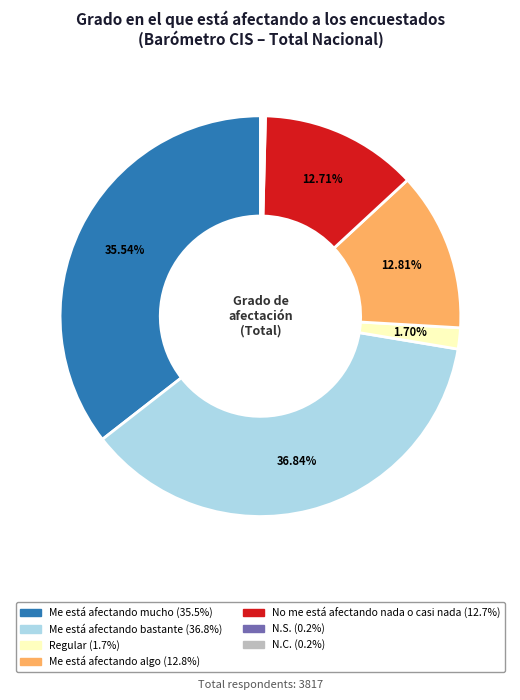

The Me está afectando bastante slice represents 37% of the pie. True or false?

True